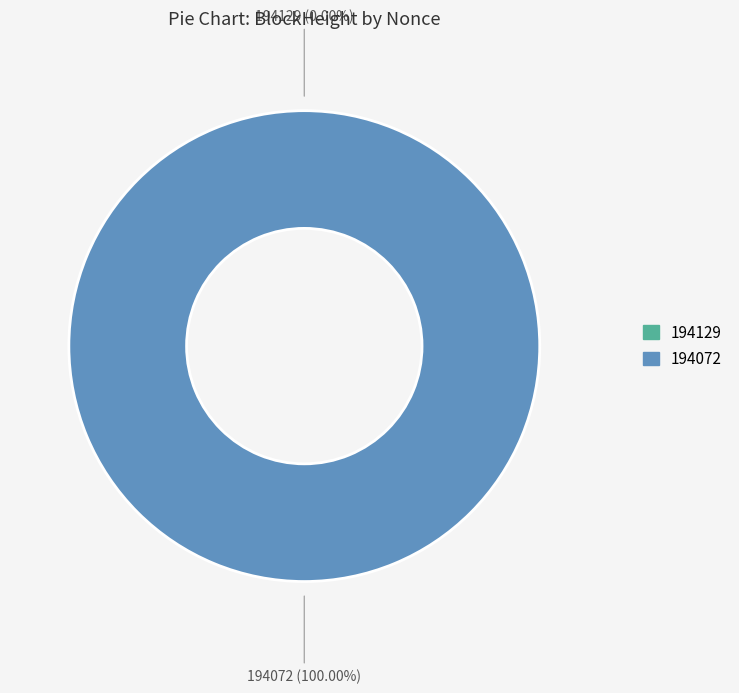

Which category has the smallest portion of the pie?

194129